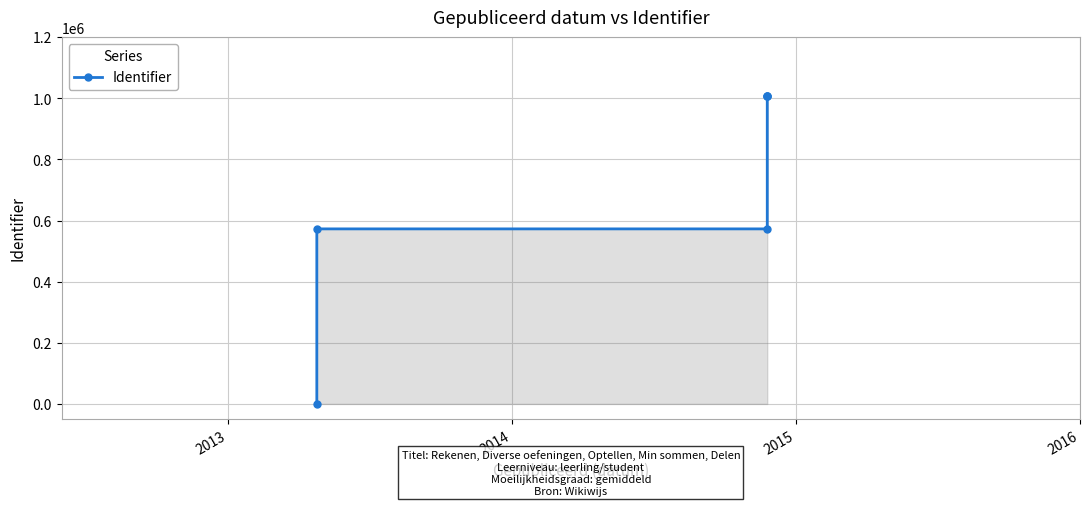

The value at 2015 is 1006146. True or false?

True